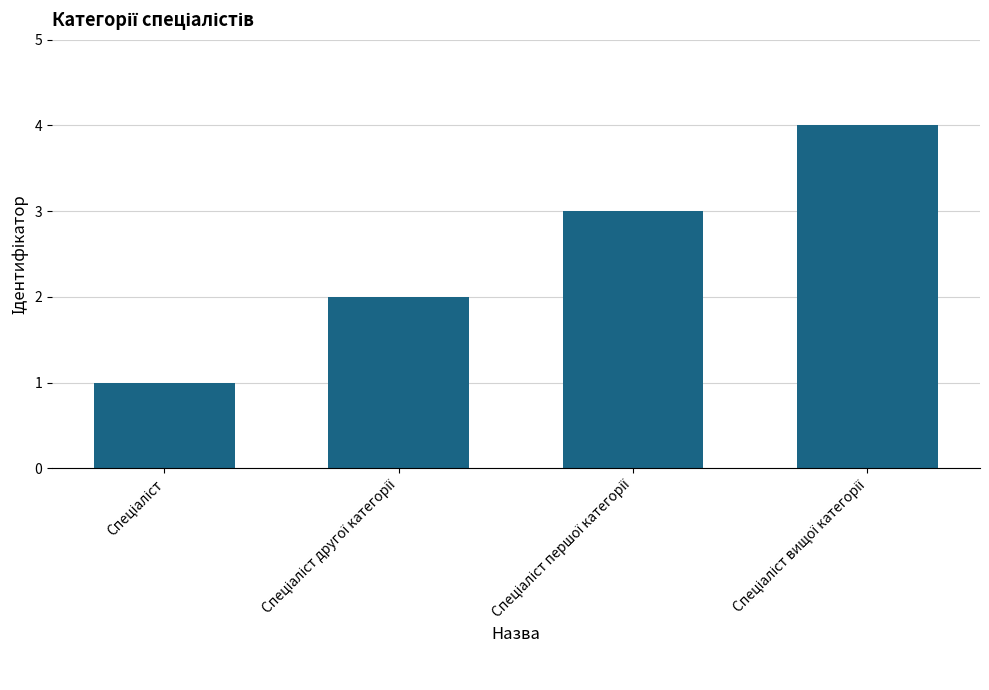

What is the smallest value displayed?

1